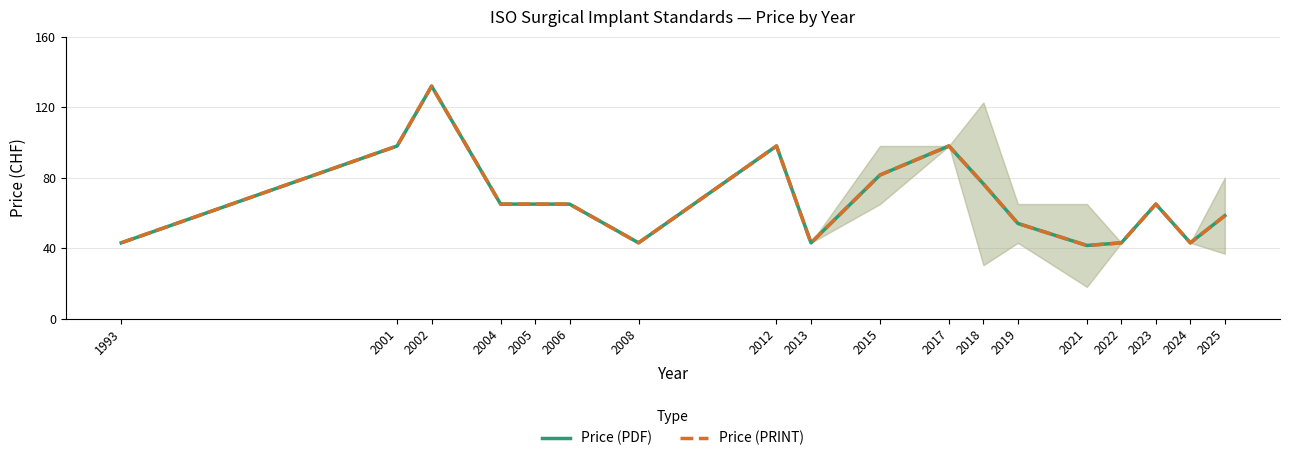

How many lines are shown in the chart?

2